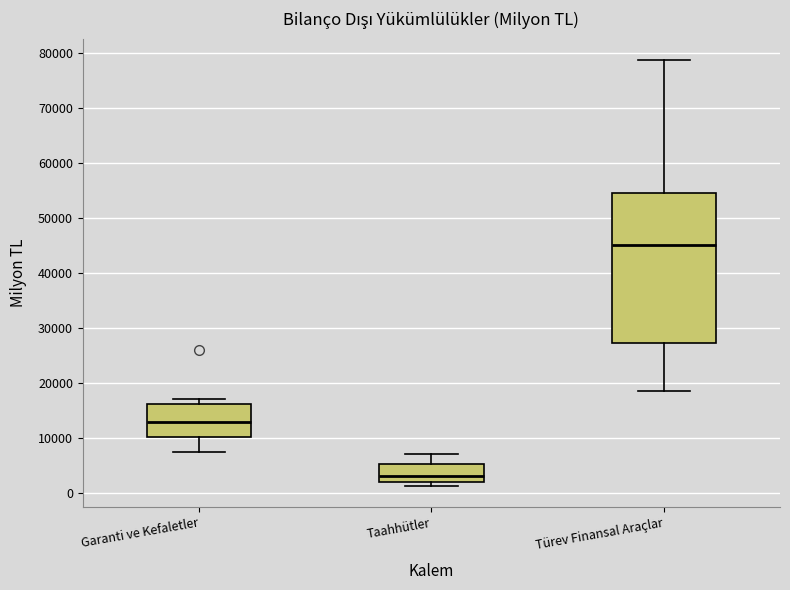

Where is the upper edge of the box for Taahhütler on the y-axis? The values are not printed on the chart, so give them approximately, as read against the axis.

5000